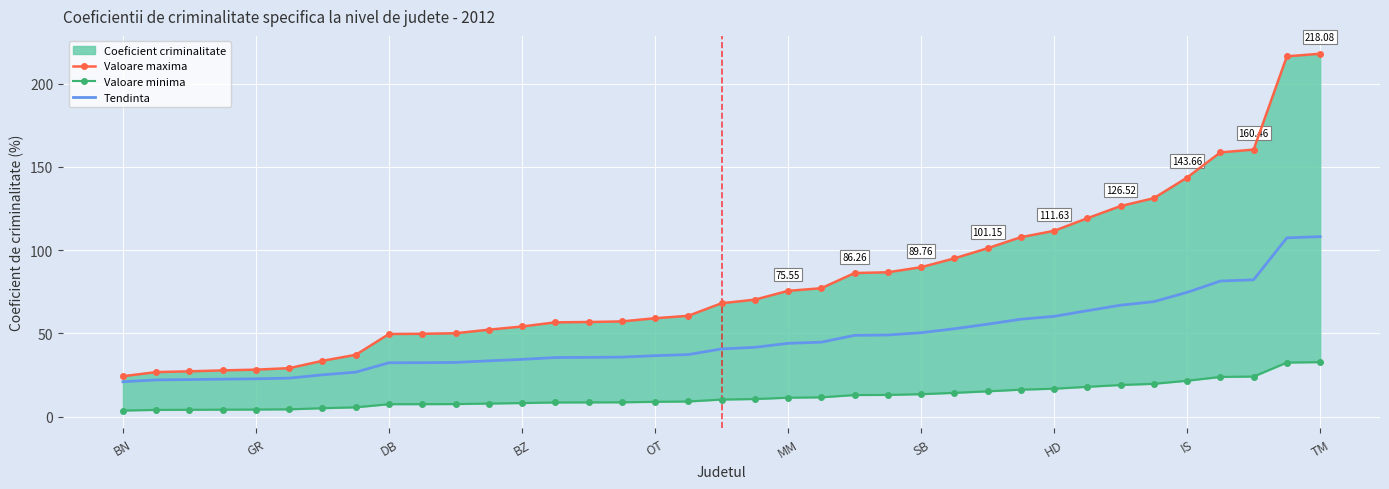

True or false: Tendinta has a value of 20.9 at BN.

True